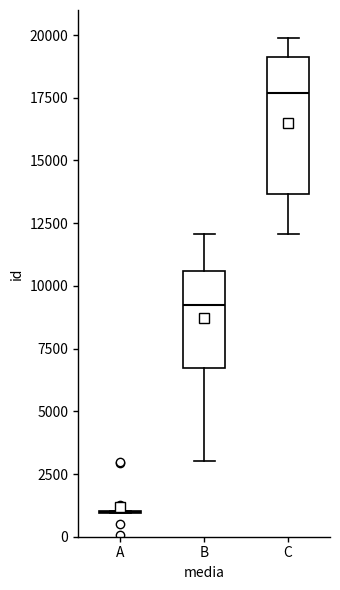

Reading left to right, read every box against the y-axis: the position of its median line, the range the box covers, and the ends of its whiskers. The values are not printed on the chart, so give them approximately, as read against the axis.

A: box collapsed to a line at 1000, whiskers 1000 to 1000
B: median 9000, box 6500 to 10500, whiskers 3000 to 12000
C: median 17500, box 13500 to 19000, whiskers 12000 to 20000